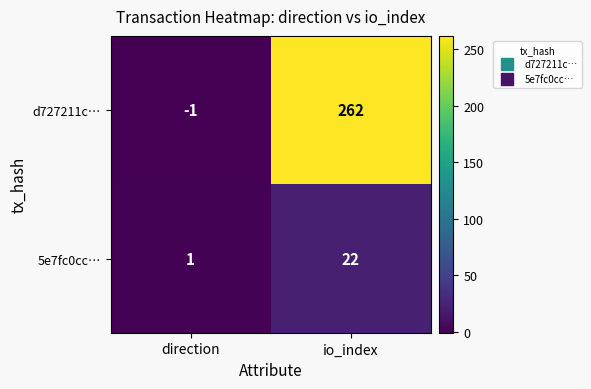

What is the difference between the maximum and minimum values in the d727211c… series?

263